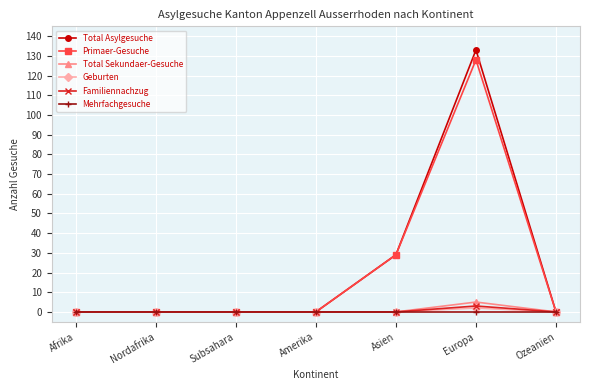

How many lines are shown in the chart?

6